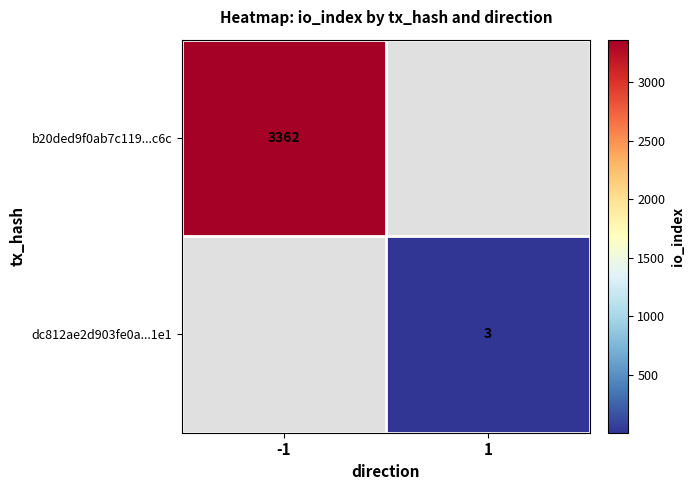

Is the value of b20ded9f0ab7c119...c6c at -1 greater than the value of dc812ae2d903fe0a...1e1 at 1?

Yes